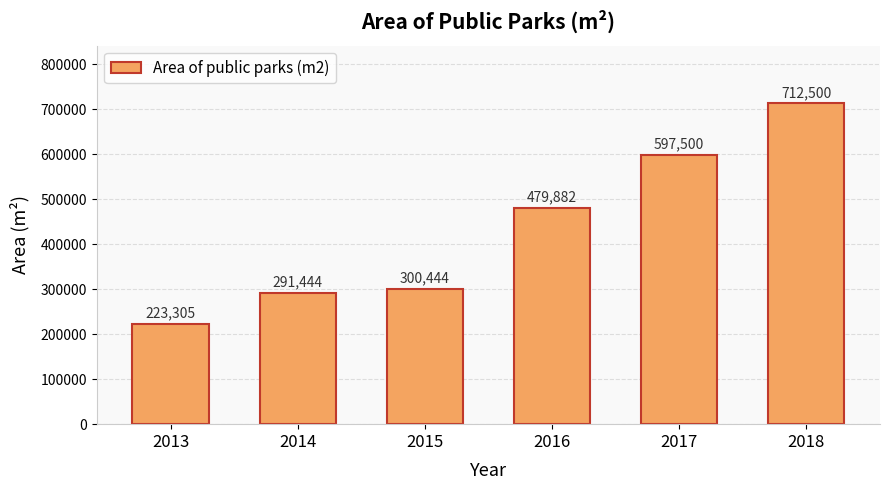

Approximately how many times larger is the value at 2013 compared to 2014?

0.8